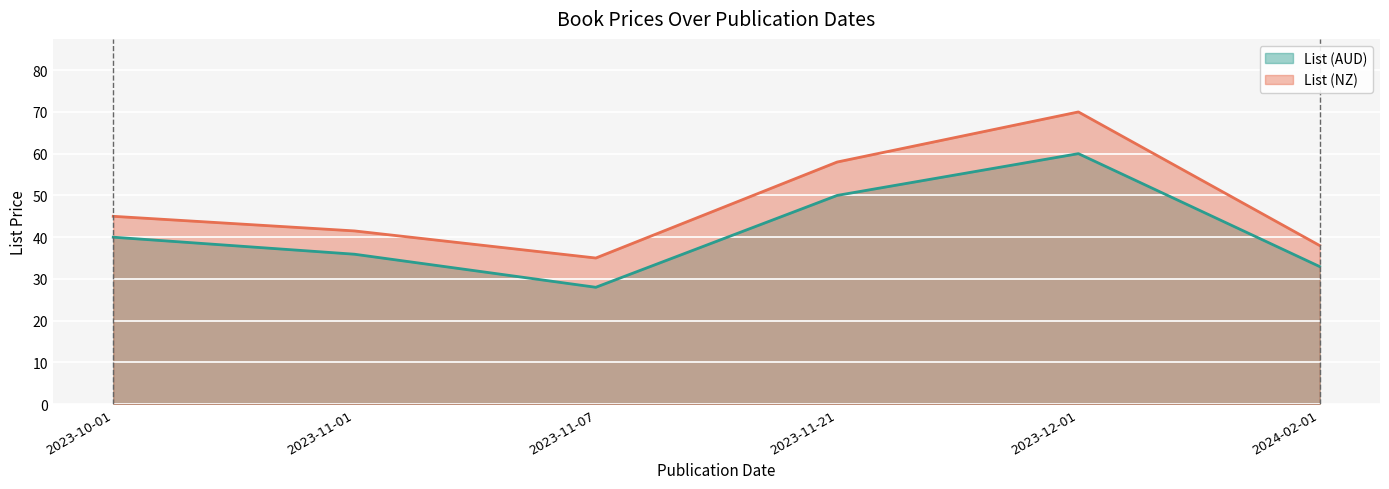

What is the sum of the List (NZ) values at 2023-11-01 and 2023-10-01?

86.5